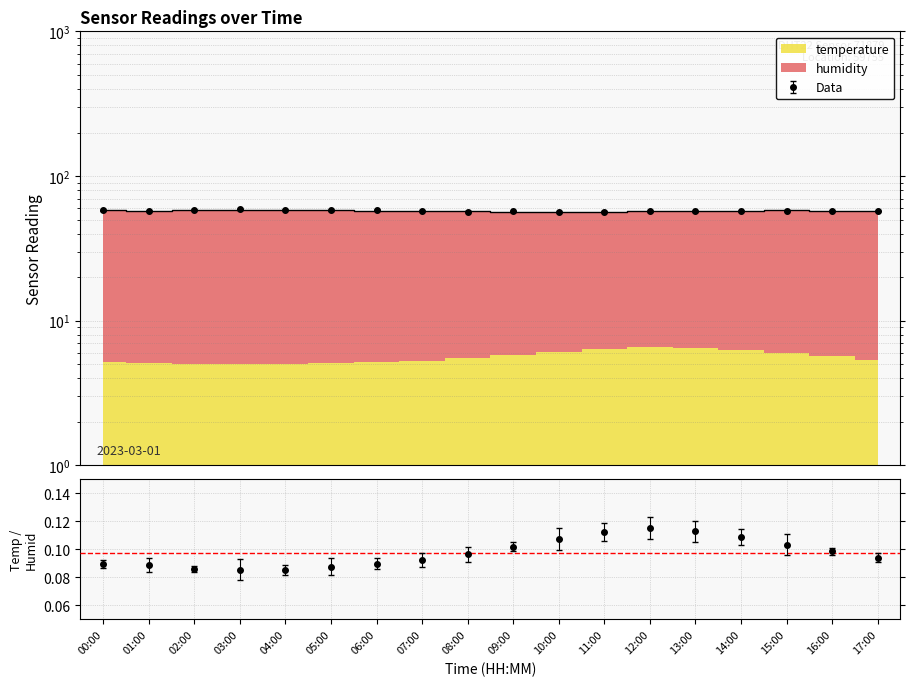

How many lines are shown in the chart?

2